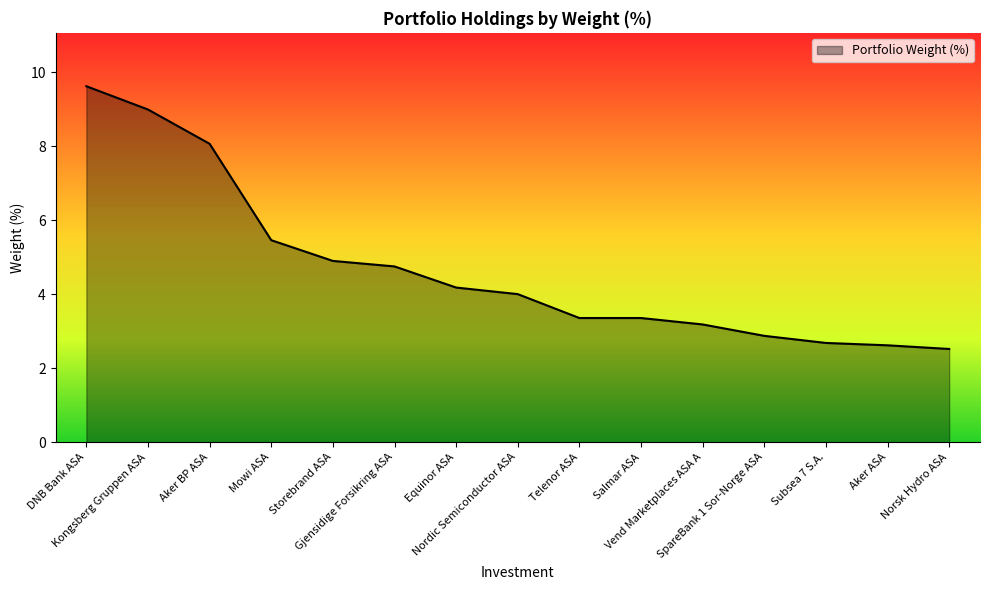

How many series are shown in this chart?

1